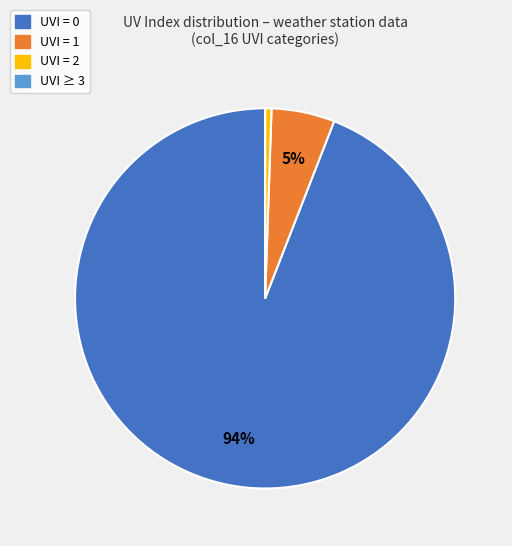

To the nearest percent, what is the difference between the largest and smallest slice percentages?

94%